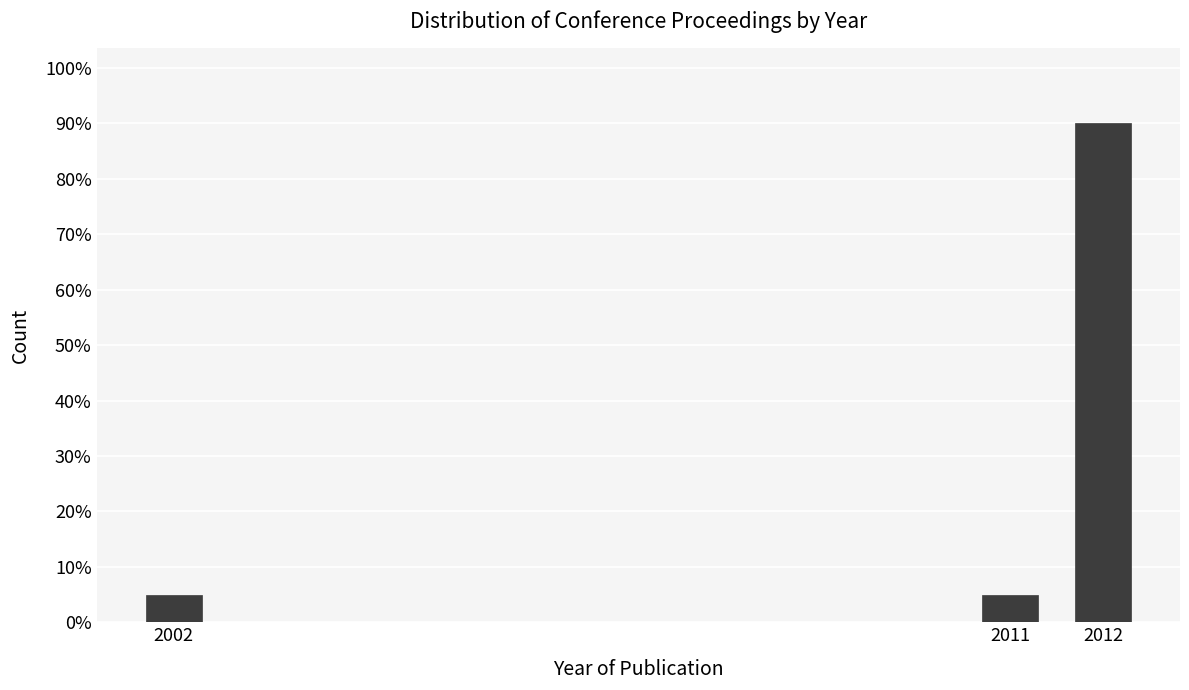

Are the bars horizontal?

No